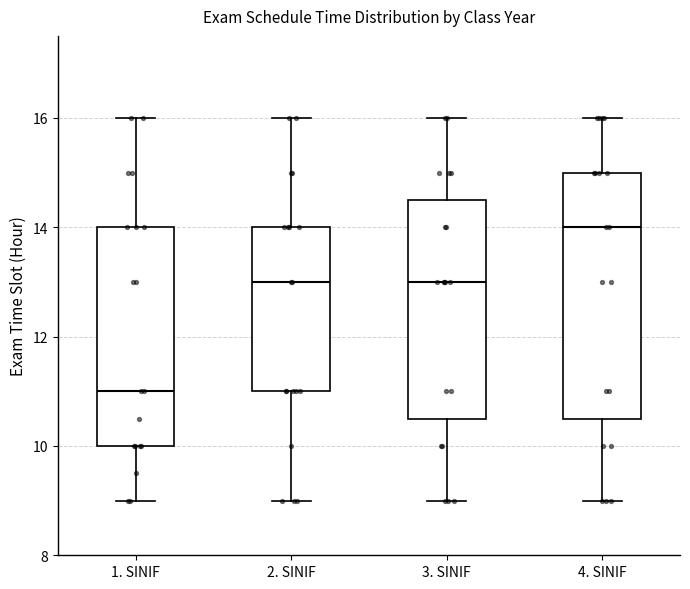

Which box's median line is the highest?

4. SINIF